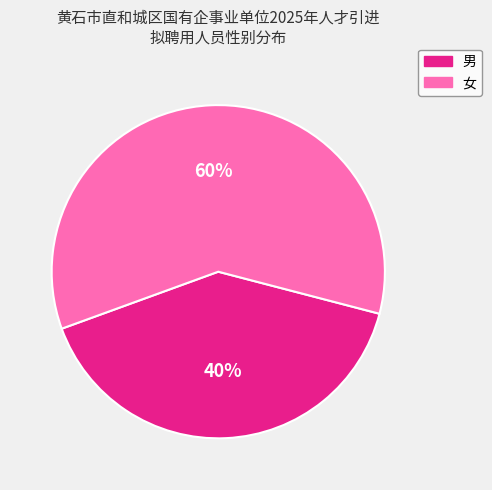

What is the ratio of the value at 女 to the value at 男?

1.5